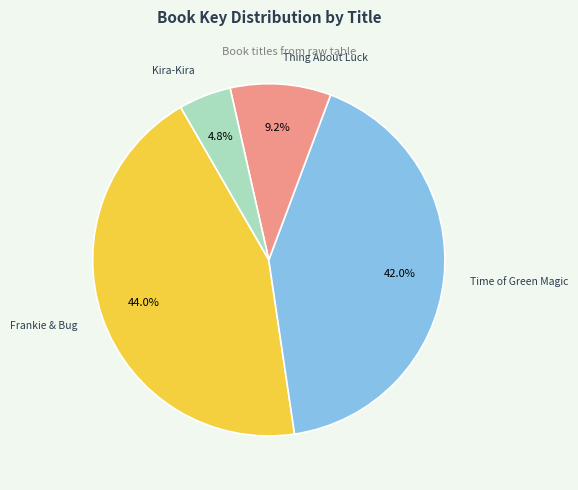

What is the ratio of the value at Thing About Luck to the value at Frankie & Bug?

0.2